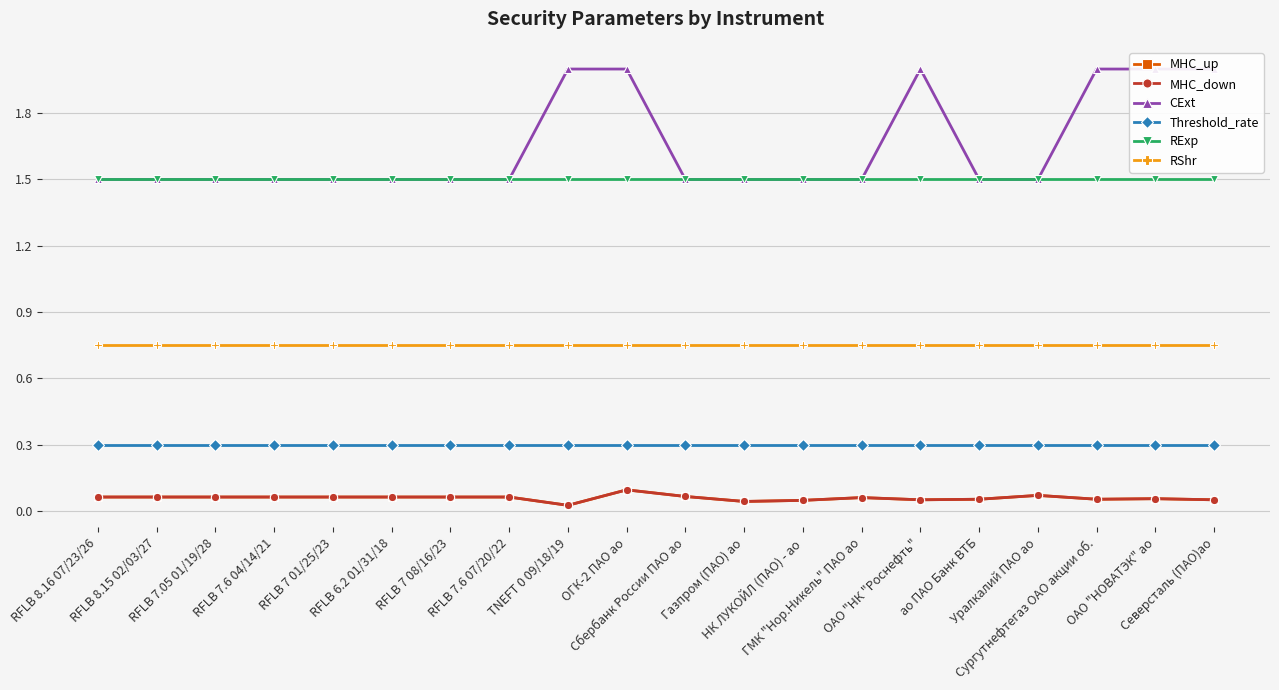

What is the sum of the RShr values at Сбербанк России ПАО ао and RFLB 7 01/25/23?

1.5